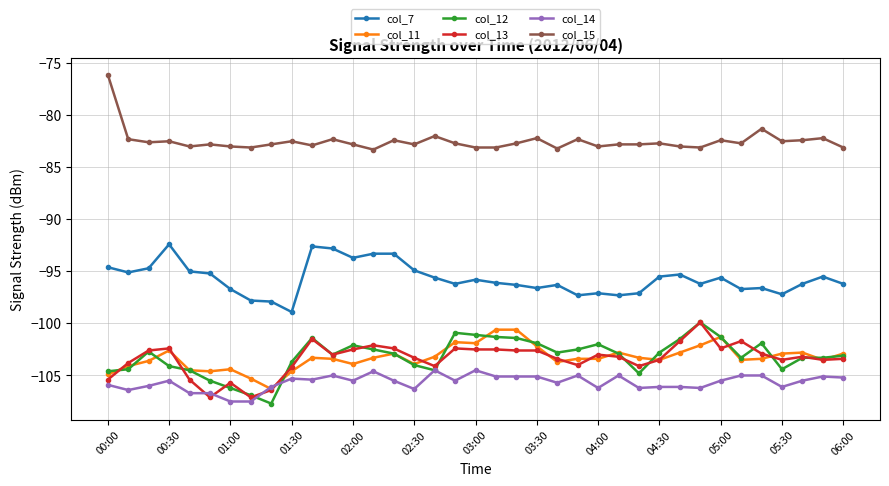

Which series has the largest total across all categories?

col_15